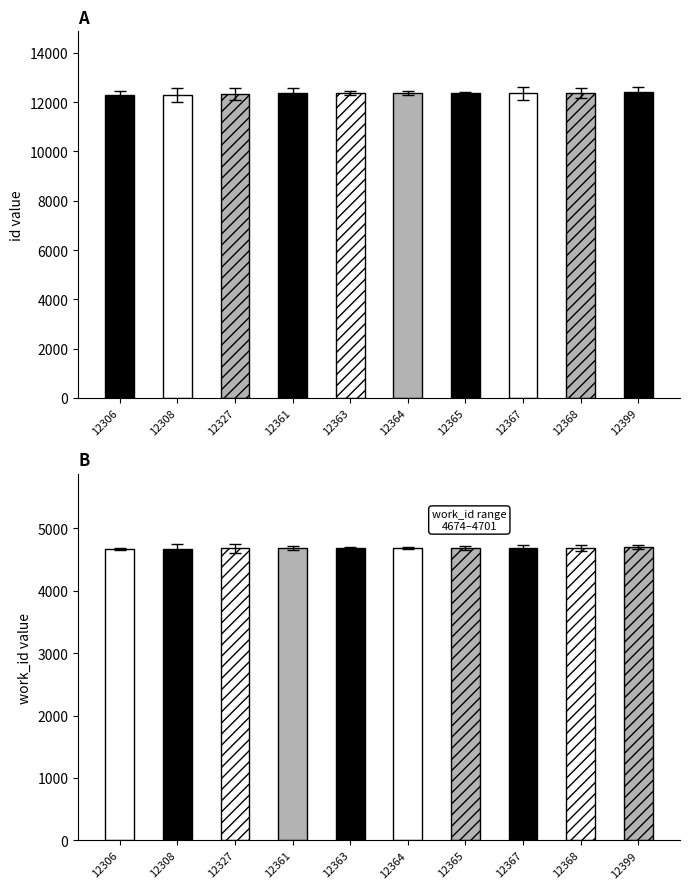

Which series has the largest range (max minus min)?

id